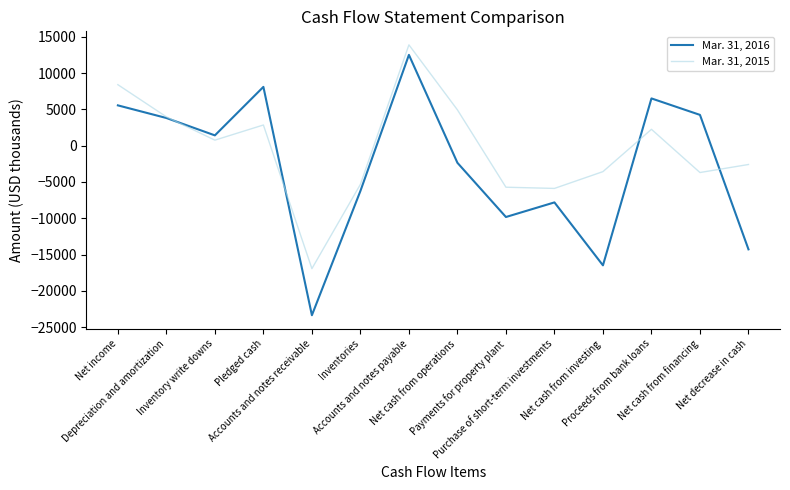

At which category does Mar. 31, 2015 reach its first local valley?

Inventory write downs